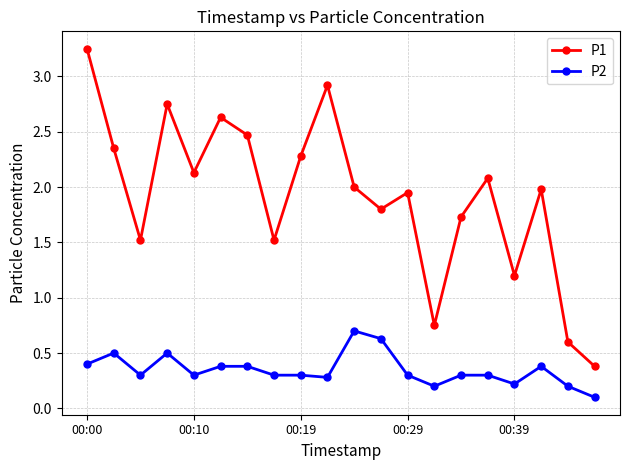

What are all the series names shown in the legend?

P1, P2